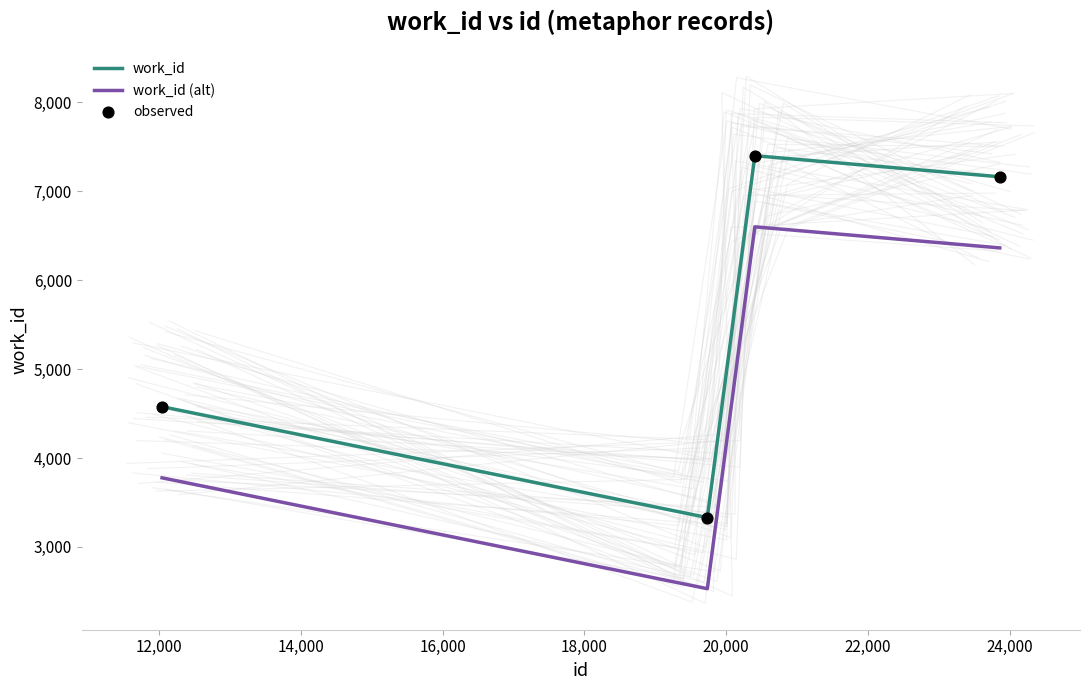

Which series has the largest total across all categories?

work_id